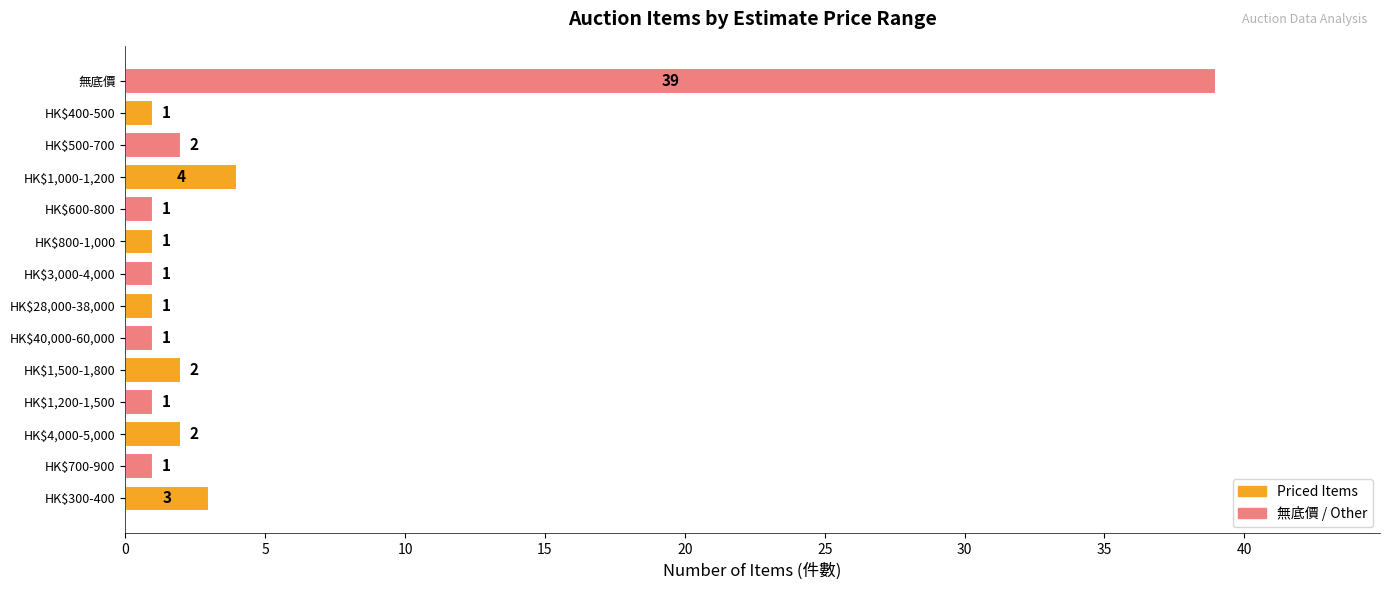

What is the difference between the maximum and minimum values?

38